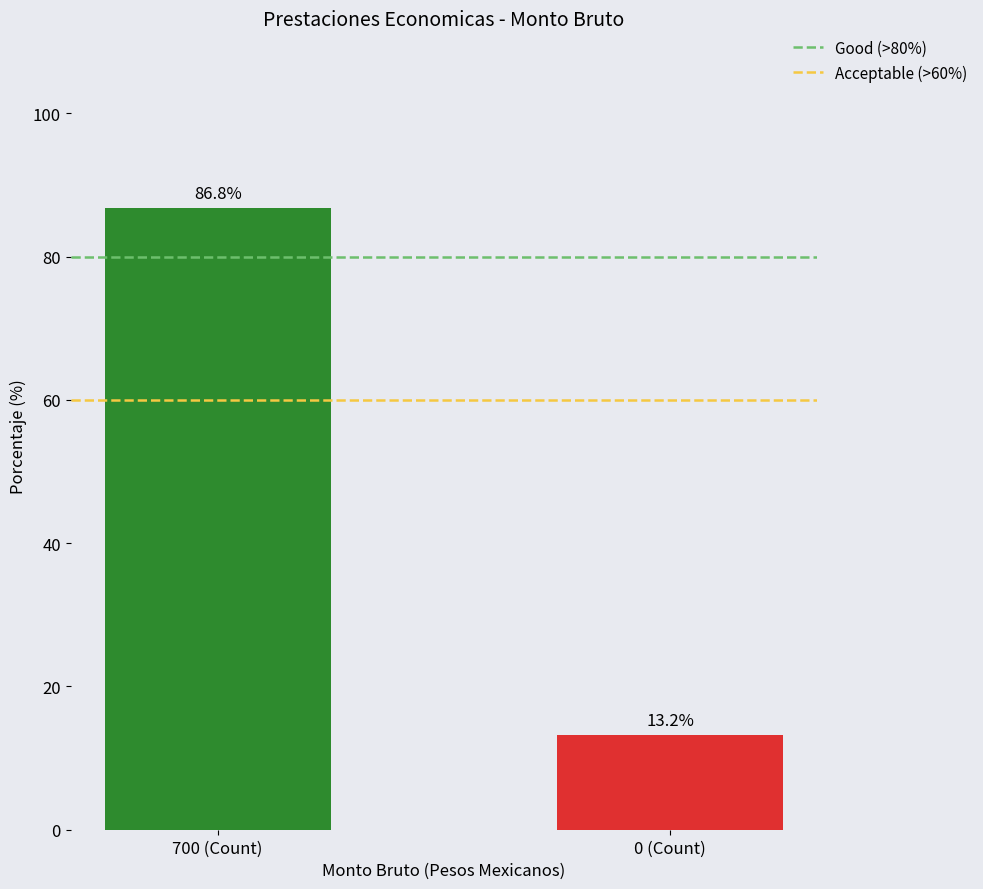

What is the average value?

50.0